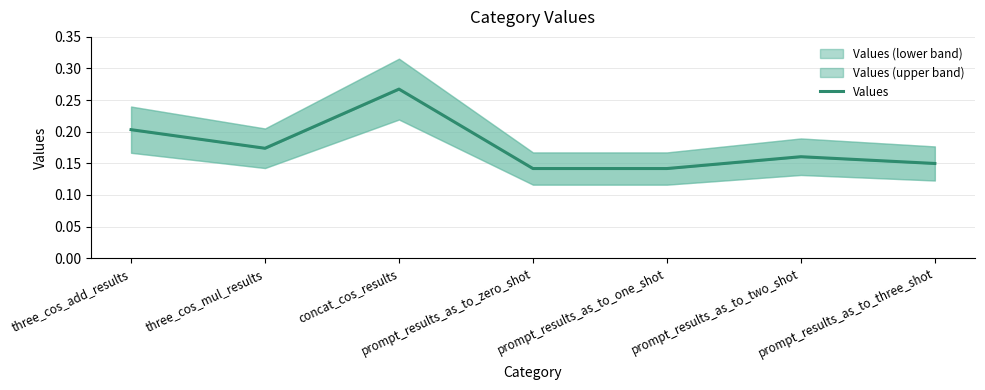

What is the minimum value shown in the chart?

0.1